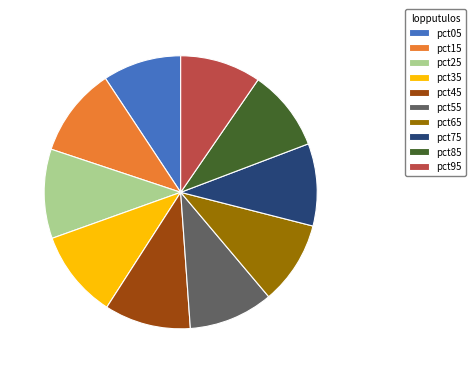

What is the ratio of the value at pct95 to the value at pct25?

0.9